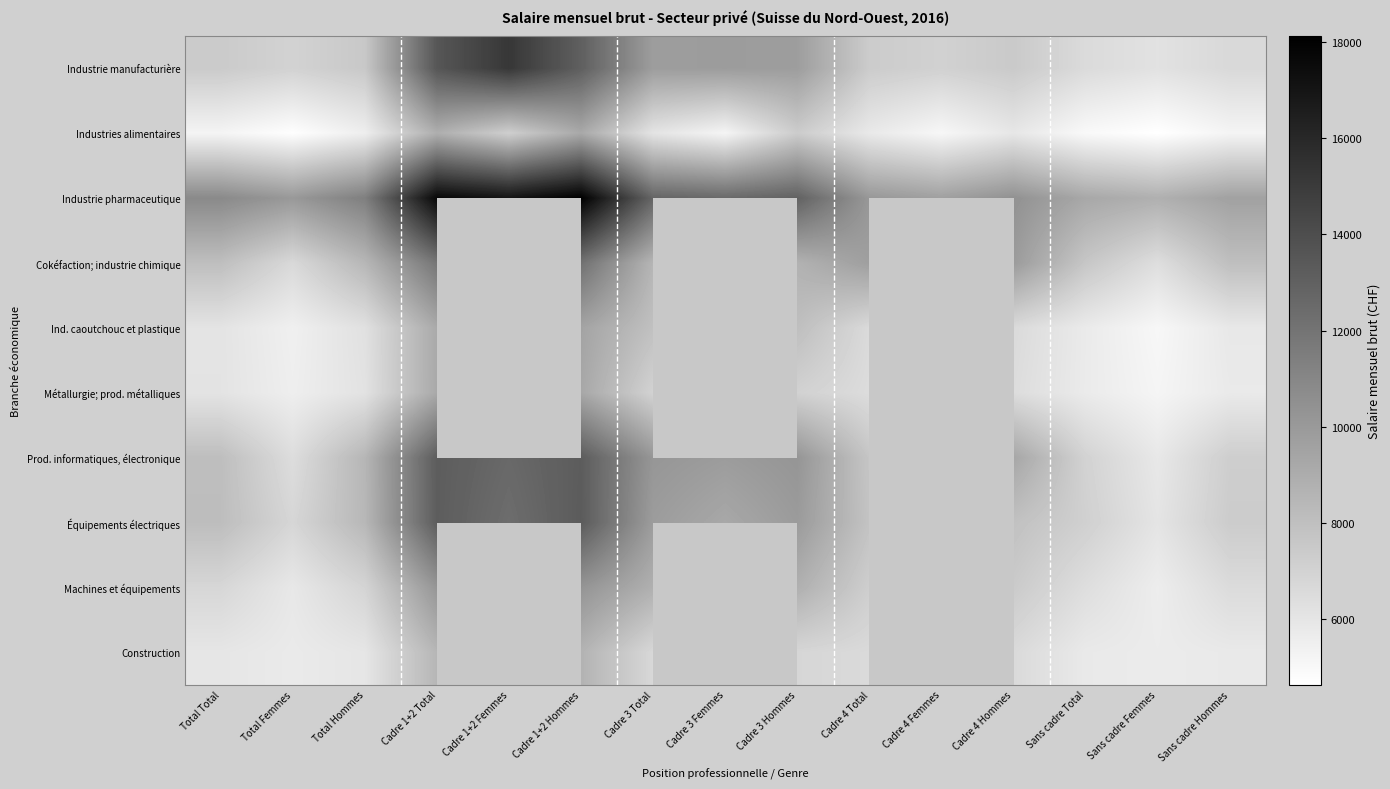

Which series has the largest total across all categories?

Industrie pharmaceutique